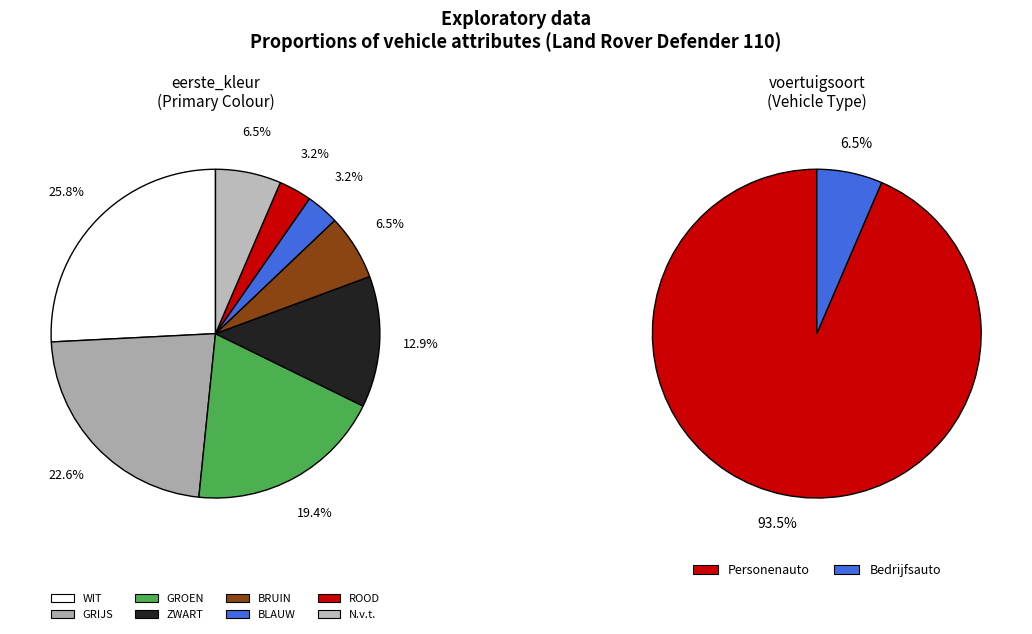

How many segments does this pie chart have?

8